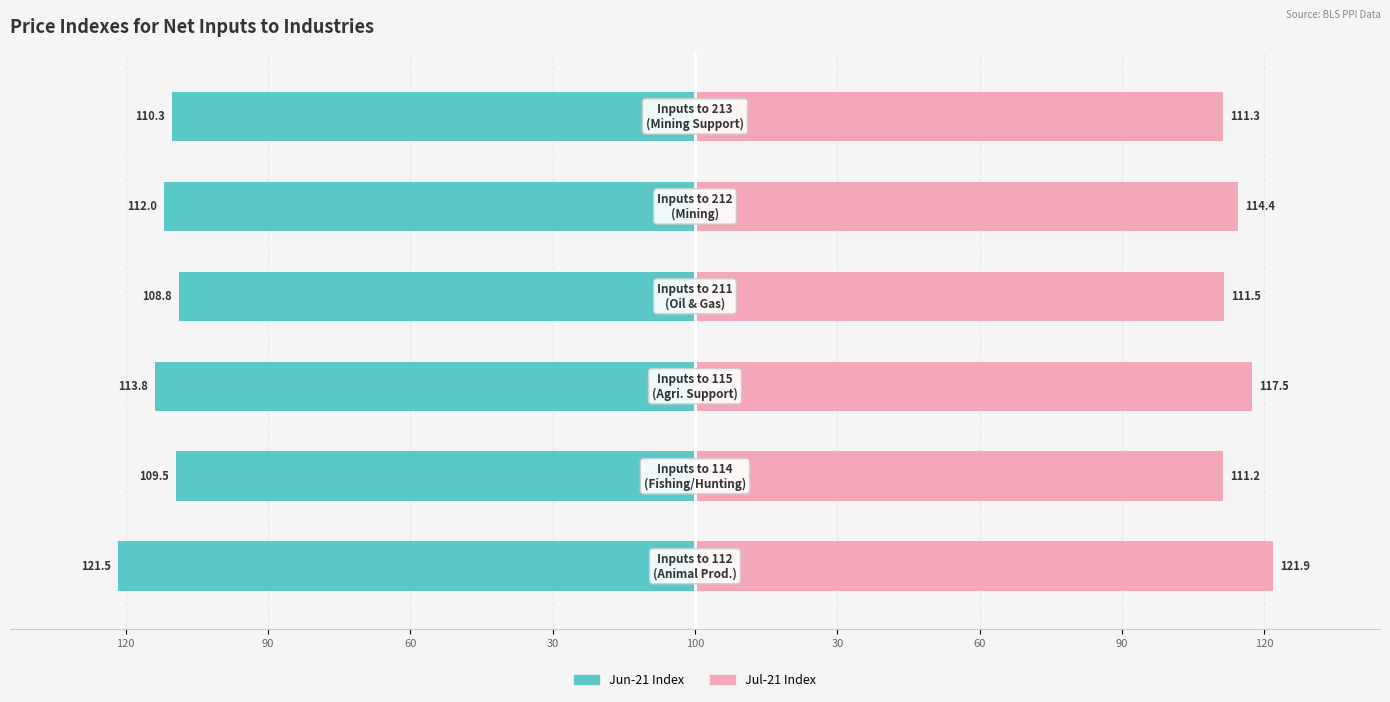

Reading left to right, list all the values displayed in this chart.

Jun-21 Index: 120=-81.0	90=-73.0	60=-75.9	30=-72.6	100=-74.6	30=-73.5
Jul-21 Index: 120=81.3	90=74.1	60=78.3	30=74.4	100=76.3	30=74.2